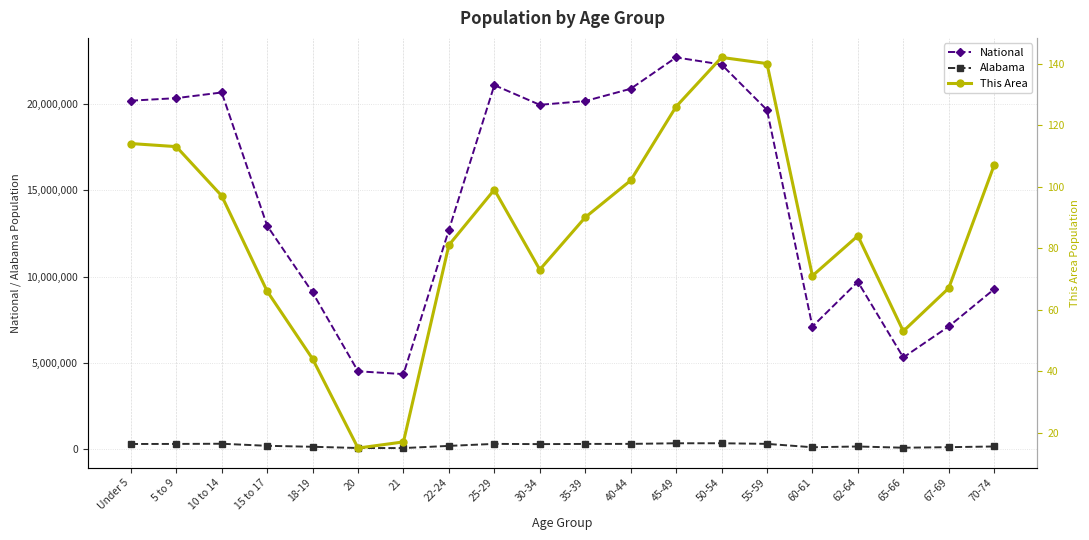

How many values in the Alabama series exceed 297888?

9